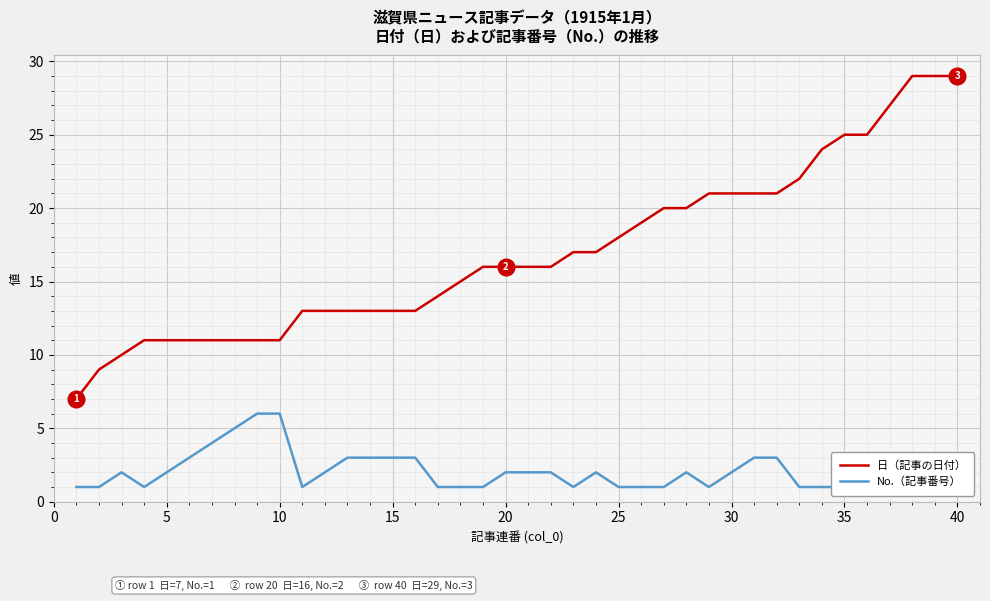

At 25, list the series in order from smallest to largest.

No.（記事番号）, 日（記事の日付）